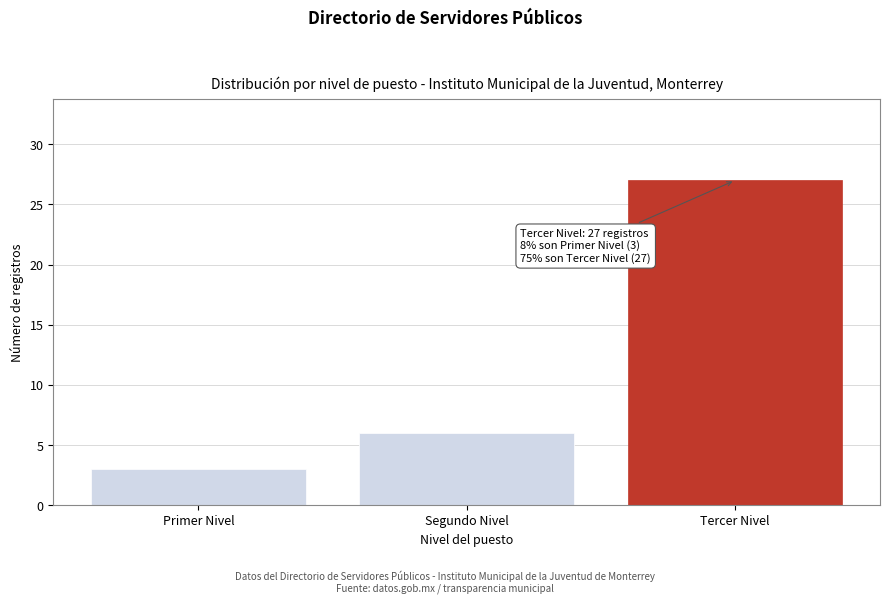

Reading right to left, what are all the values shown in this chart?

Tercer Nivel=27	Segundo Nivel=6	Primer Nivel=3